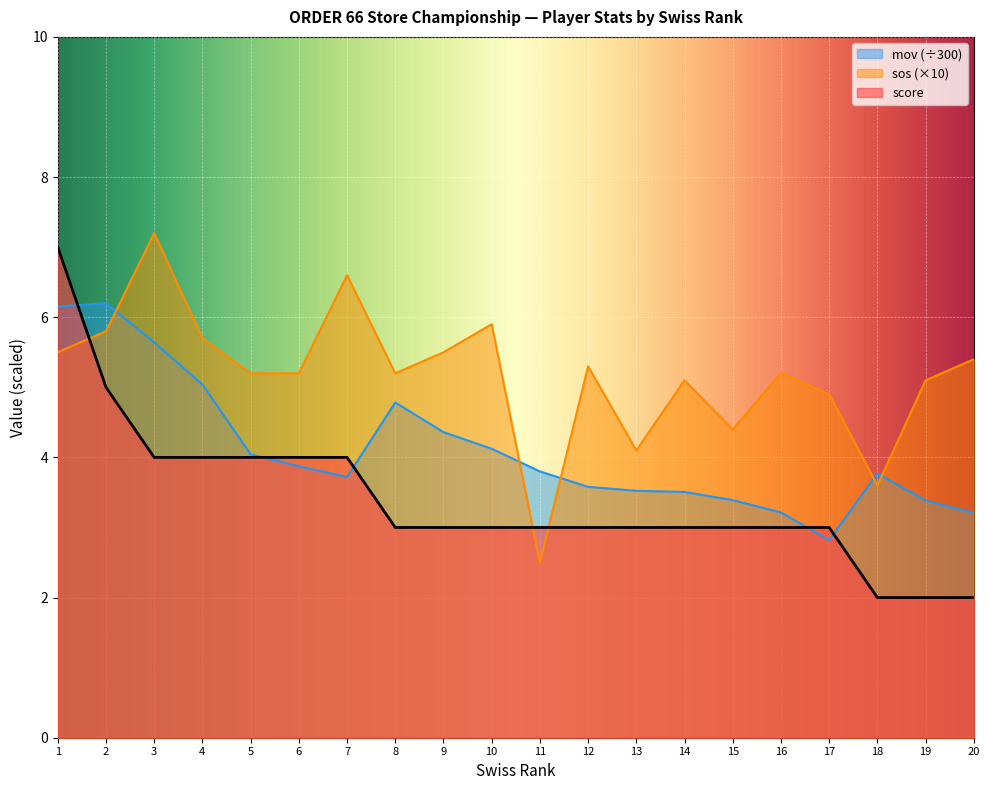

True or false: score has more than 1 interior local peaks.

False